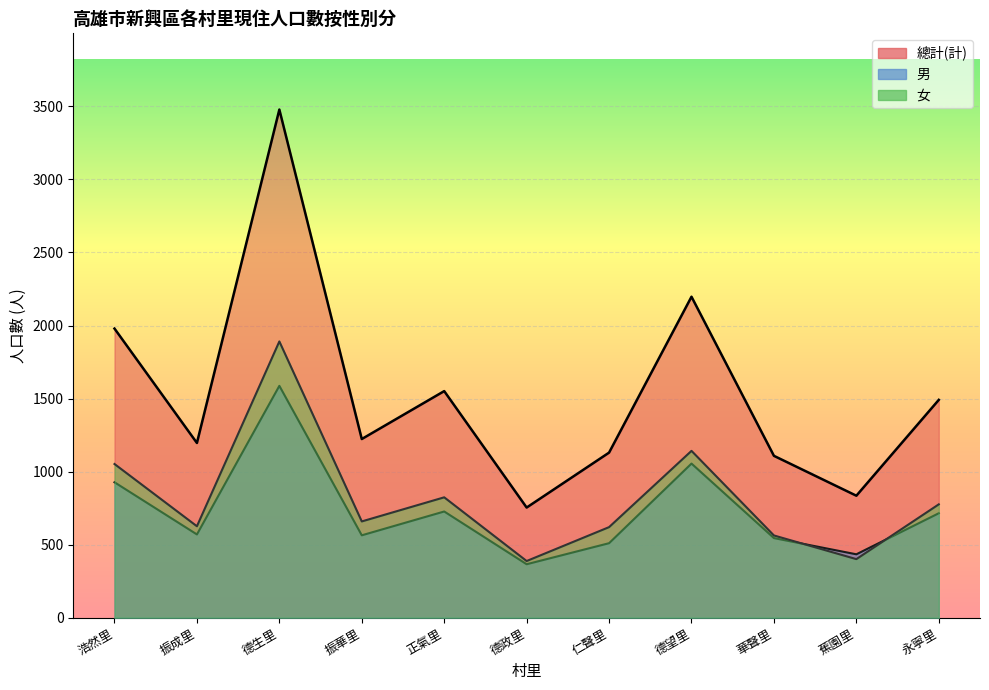

What is the total value across all series at 華聲里?

2216